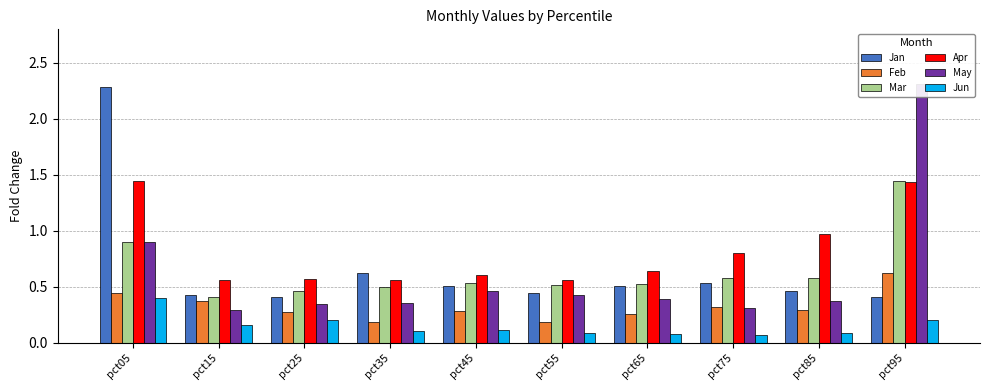

Reading left to right, extract all data points from this chart.

Jan: pct05=2.3	pct15=0.4	pct25=0.4	pct35=0.6	pct45=0.5	pct55=0.4	pct65=0.5	pct75=0.5	pct85=0.5	pct95=0.4
Feb: pct05=0.4	pct15=0.4	pct25=0.3	pct35=0.2	pct45=0.3	pct55=0.2	pct65=0.3	pct75=0.3	pct85=0.3	pct95=0.6
Mar: pct05=0.9	pct15=0.4	pct25=0.5	pct35=0.5	pct45=0.5	pct55=0.5	pct65=0.5	pct75=0.6	pct85=0.6	pct95=1.4
Apr: pct05=1.4	pct15=0.6	pct25=0.6	pct35=0.6	pct45=0.6	pct55=0.6	pct65=0.6	pct75=0.8	pct85=1.0	pct95=1.4
May: pct05=0.9	pct15=0.3	pct25=0.3	pct35=0.4	pct45=0.5	pct55=0.4	pct65=0.4	pct75=0.3	pct85=0.4	pct95=2.3
Jun: pct05=0.4	pct15=0.2	pct25=0.2	pct35=0.1	pct45=0.1	pct55=0.1	pct65=0.1	pct75=0.1	pct85=0.1	pct95=0.2